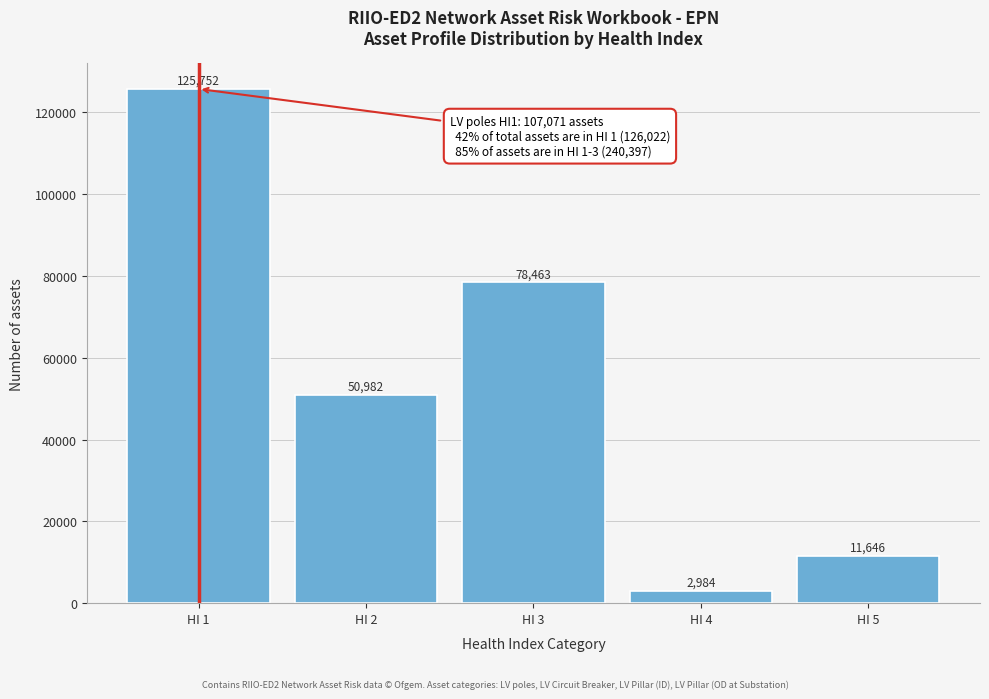

Reading left to right, list all the values displayed in this chart.

125752	50982	78463	2984	11646